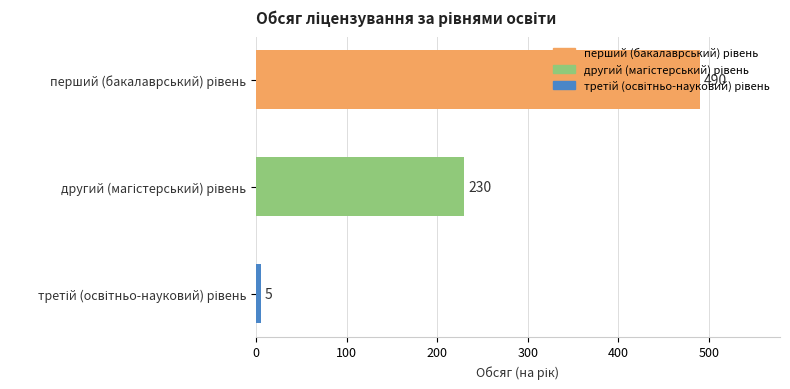

What is the difference between the second highest and minimum values?

225